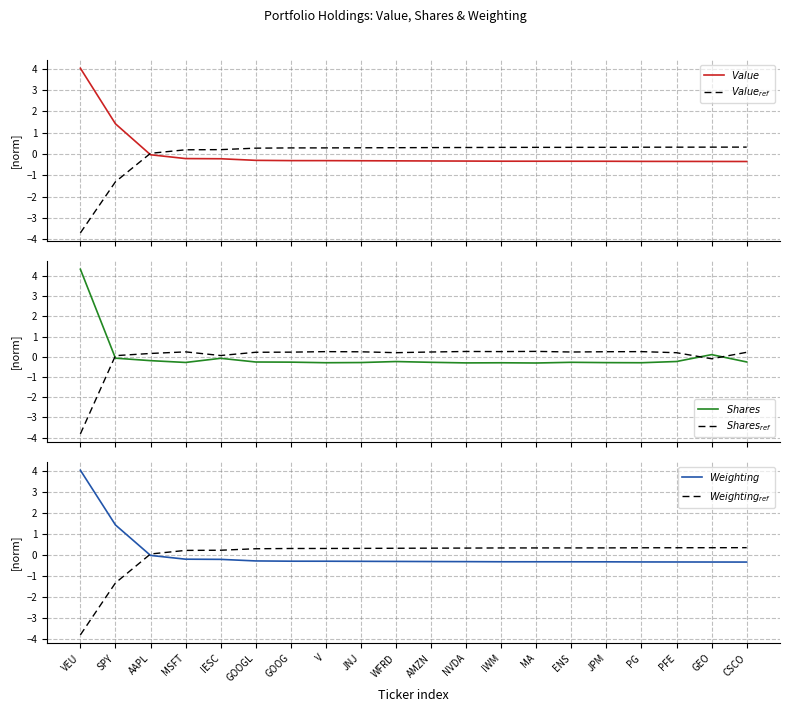

The value of $Value\_ref$ at ENS is 0.3. True or false?

True